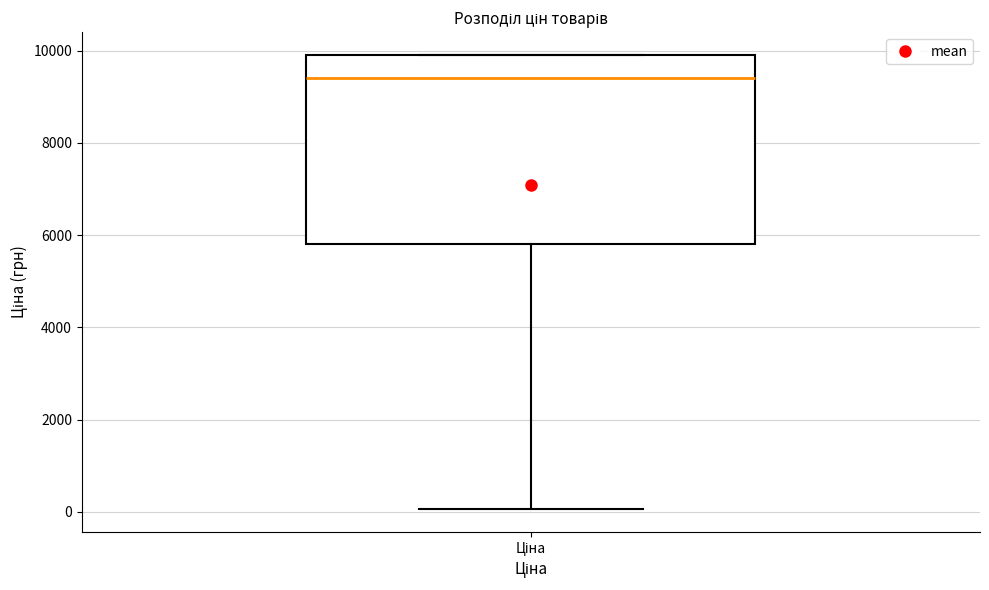

Read this box plot against the y-axis: the position of the median line, the range covered by the box, and the ends of both whiskers. The values are not printed on the chart, so give them approximately, as read against the axis.

median 9400, box 5800 to 10000, whiskers 0 to 10000